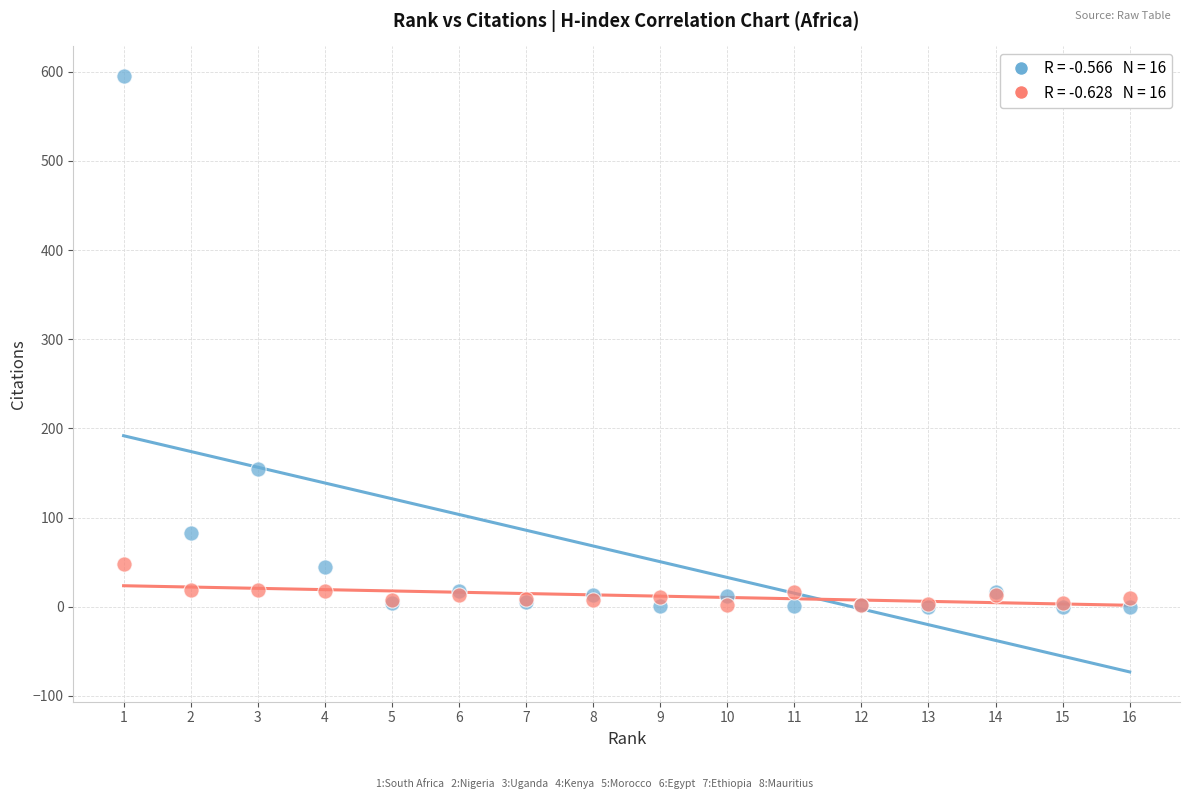

Across all series, what Y value is closest to 297?

154